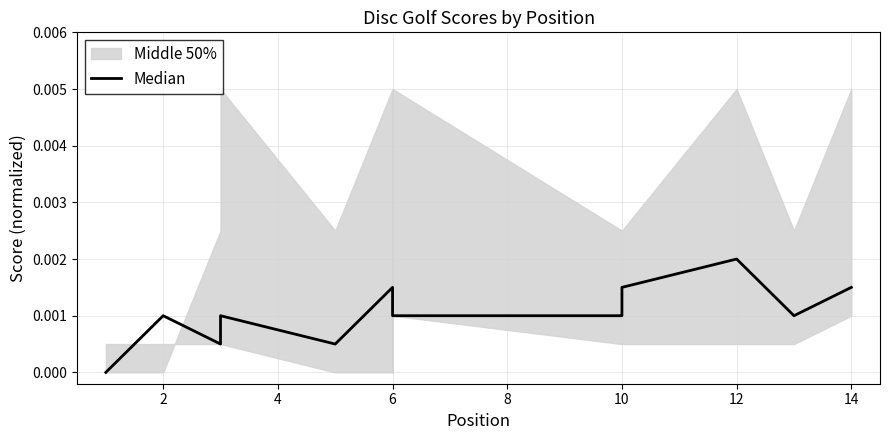

Where is the first local maximum?

2